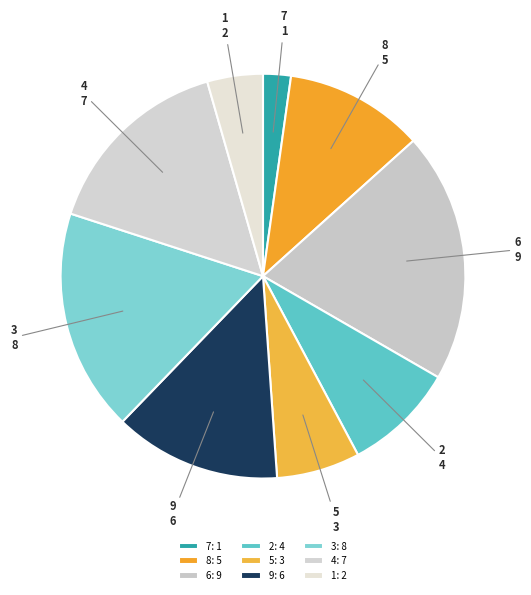

Is the sum of 2 and 1 greater than half?

No